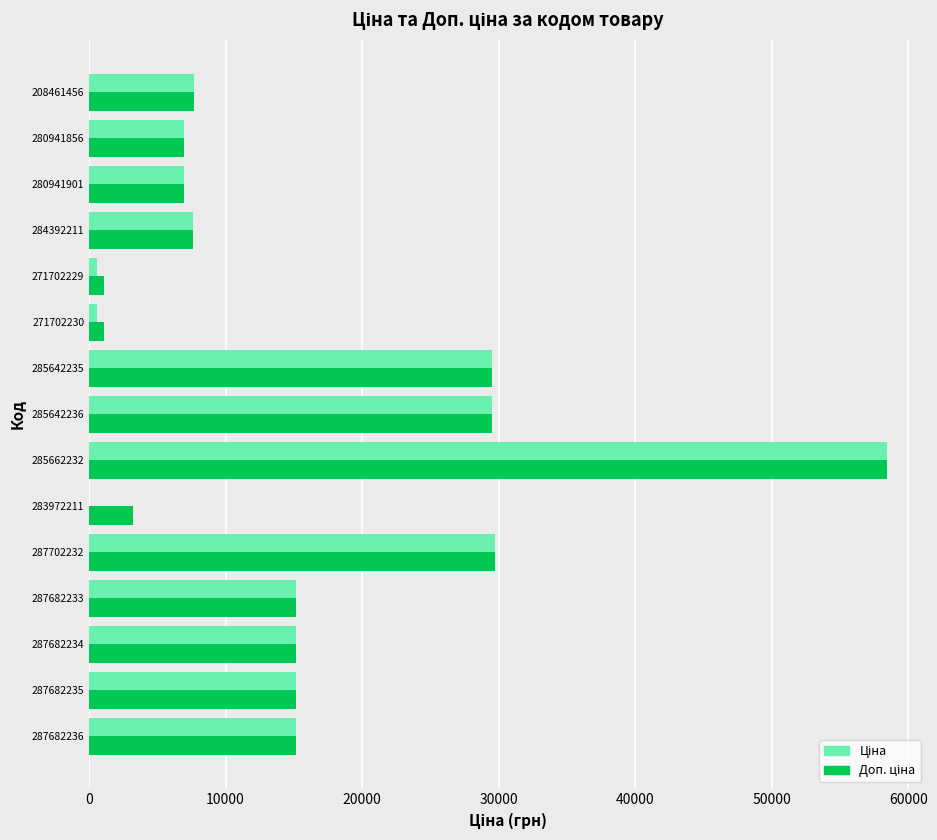

What is the total value across all series at 287682233?

30240.0